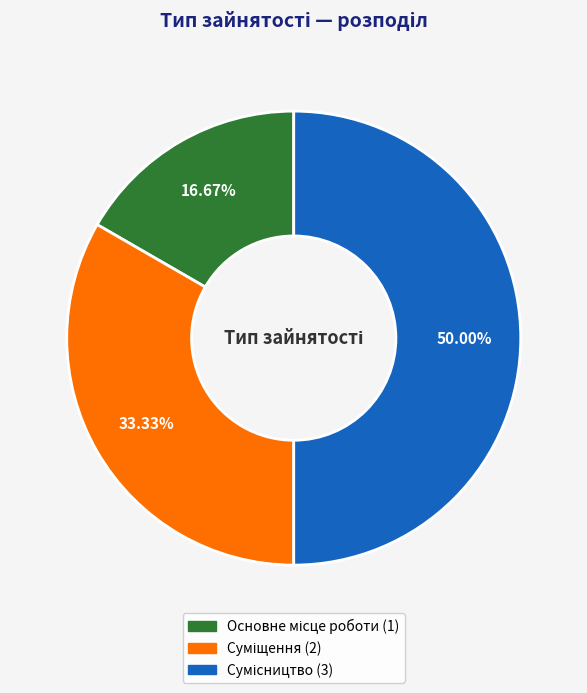

The Основне місце роботи slice represents 5% of the pie. True or false?

False